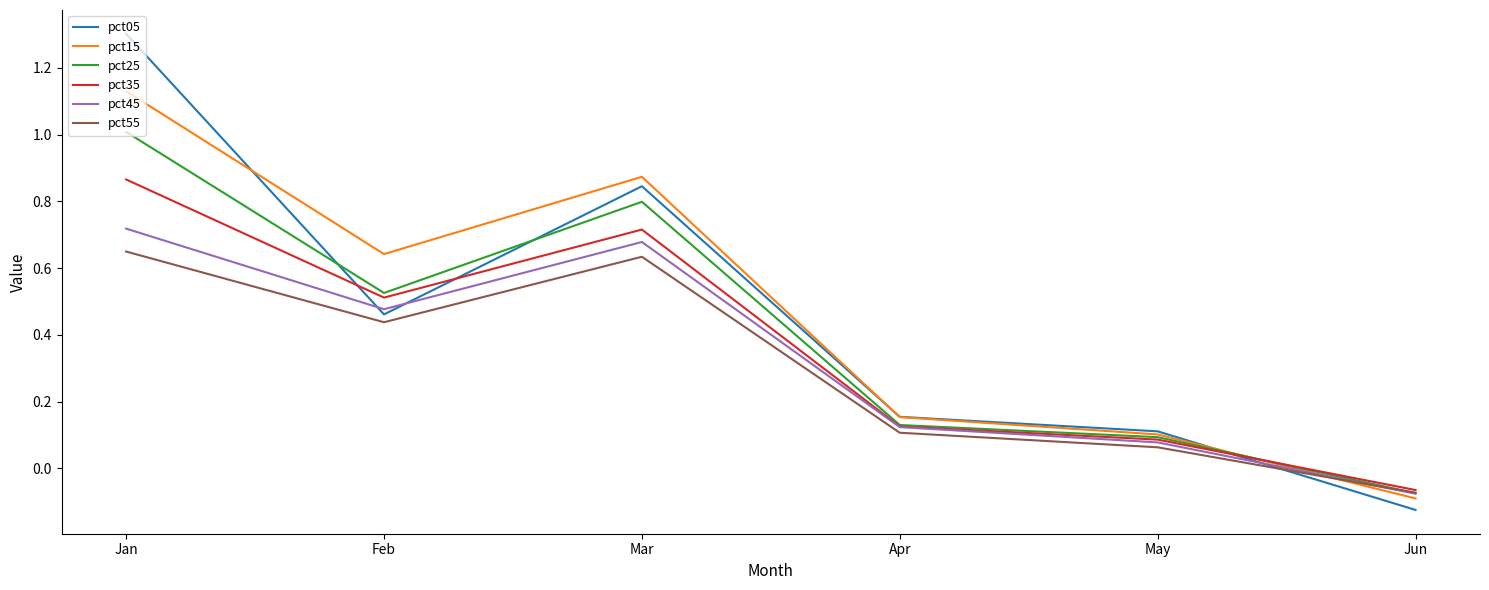

List the labels in order of pct25 value, smallest first.

Jun, May, Apr, Feb, Mar, Jan